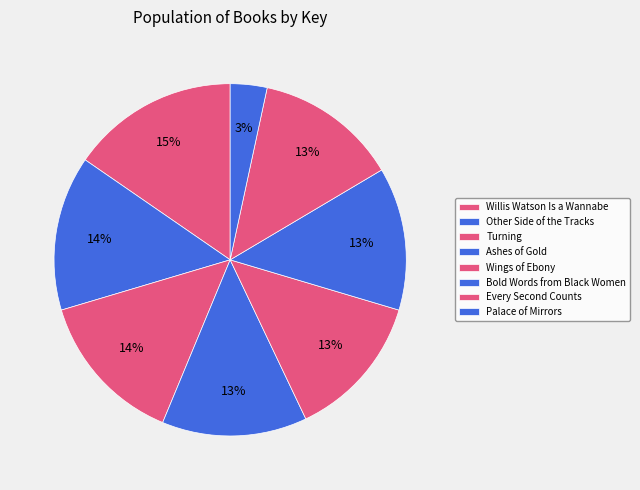

How many slices are in this pie chart?

8